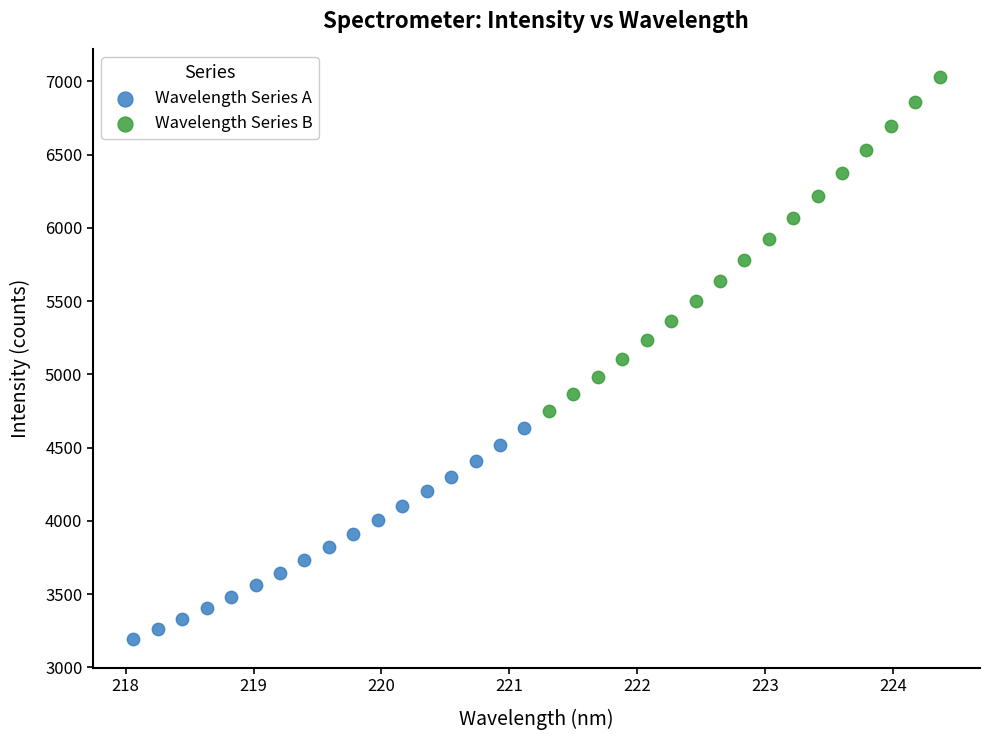

What are all the series names shown in the legend?

Wavelength Series A, Wavelength Series B